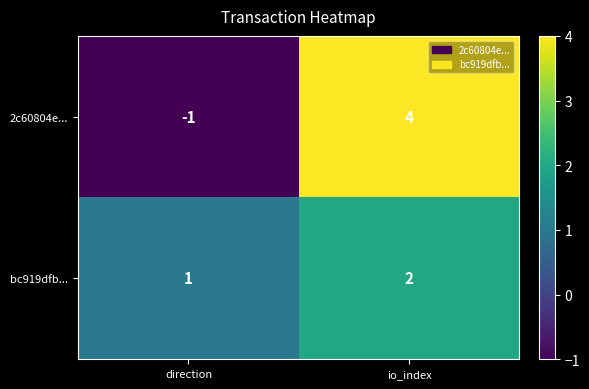

True or false: 2c60804e... has a value of -2 at direction.

False